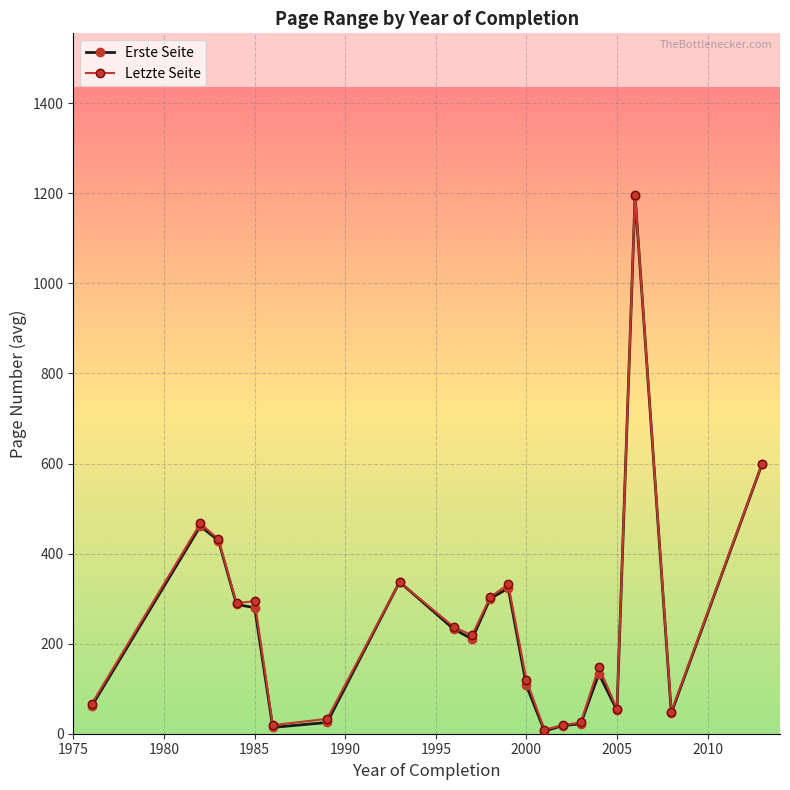

What is the value of the Erste Seite point at the 12th from the left?

323.0